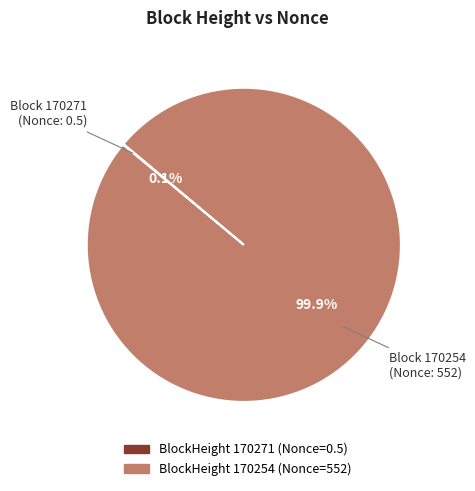

Is there a majority slice in this chart?

Yes